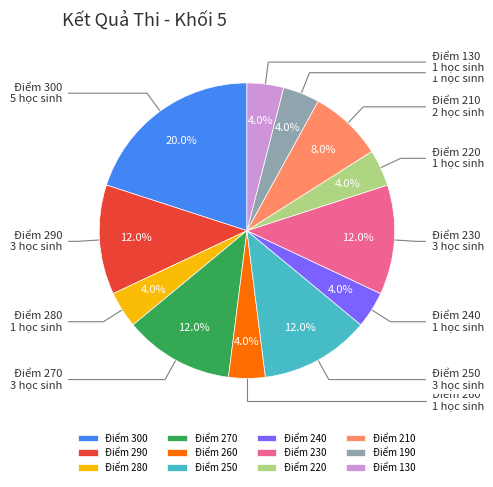

How many segments does this pie chart have?

12